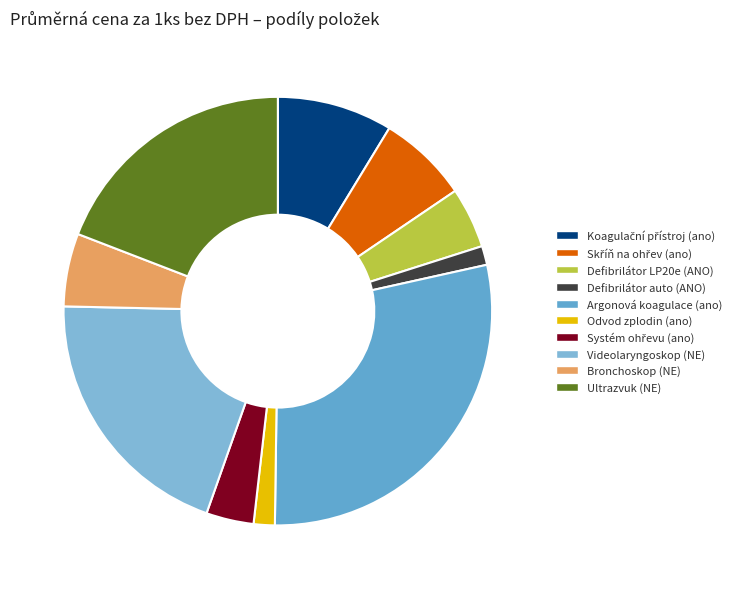

How many slices are in this pie chart?

10